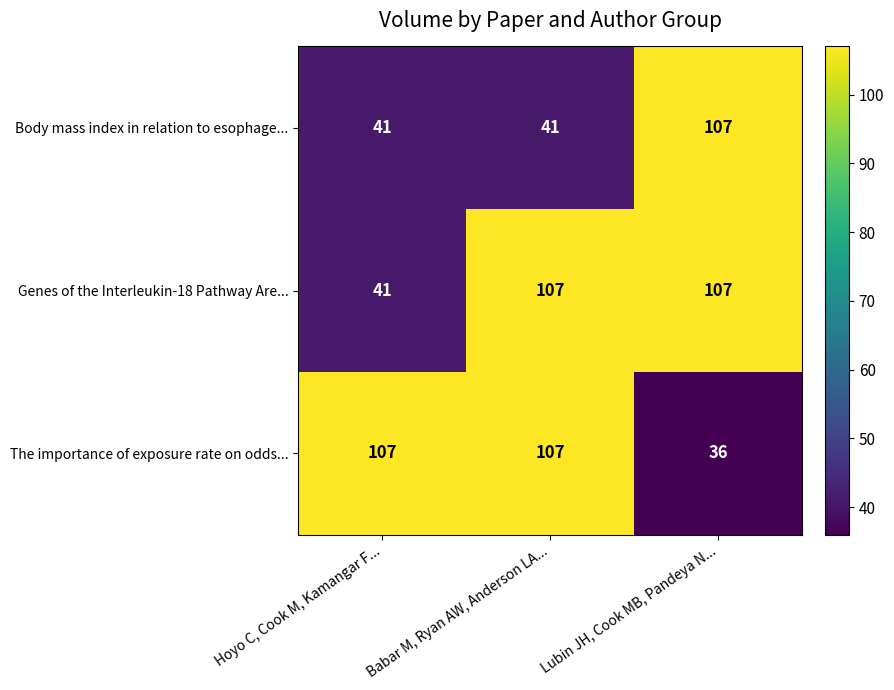

The Body mass index in relation to esophage... series shows 70 at Lubin JH, Cook MB, Pandeya N.... True or false?

False